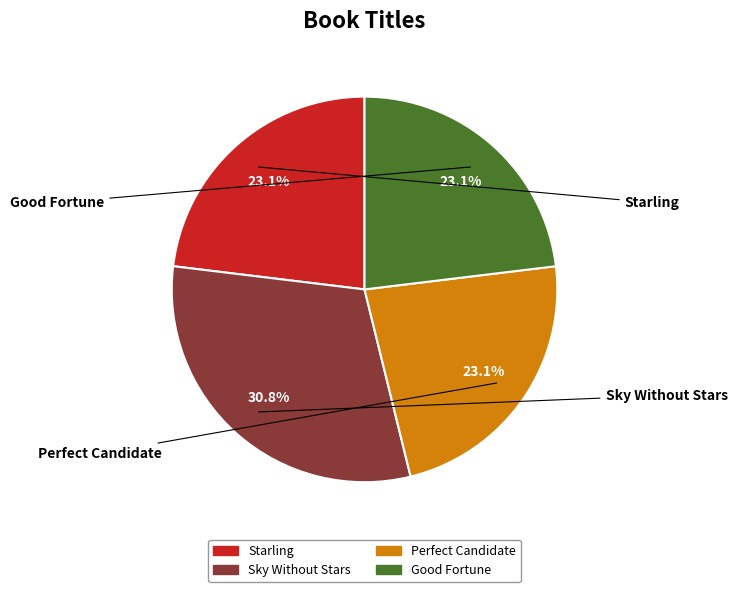

Is it true that Perfect Candidate is 23% of the pie?

True